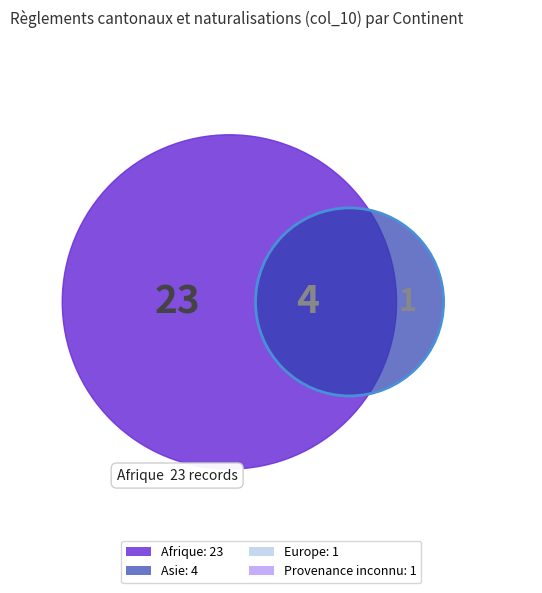

How much of the chart is everything except Provenance inconnu?

96.6%